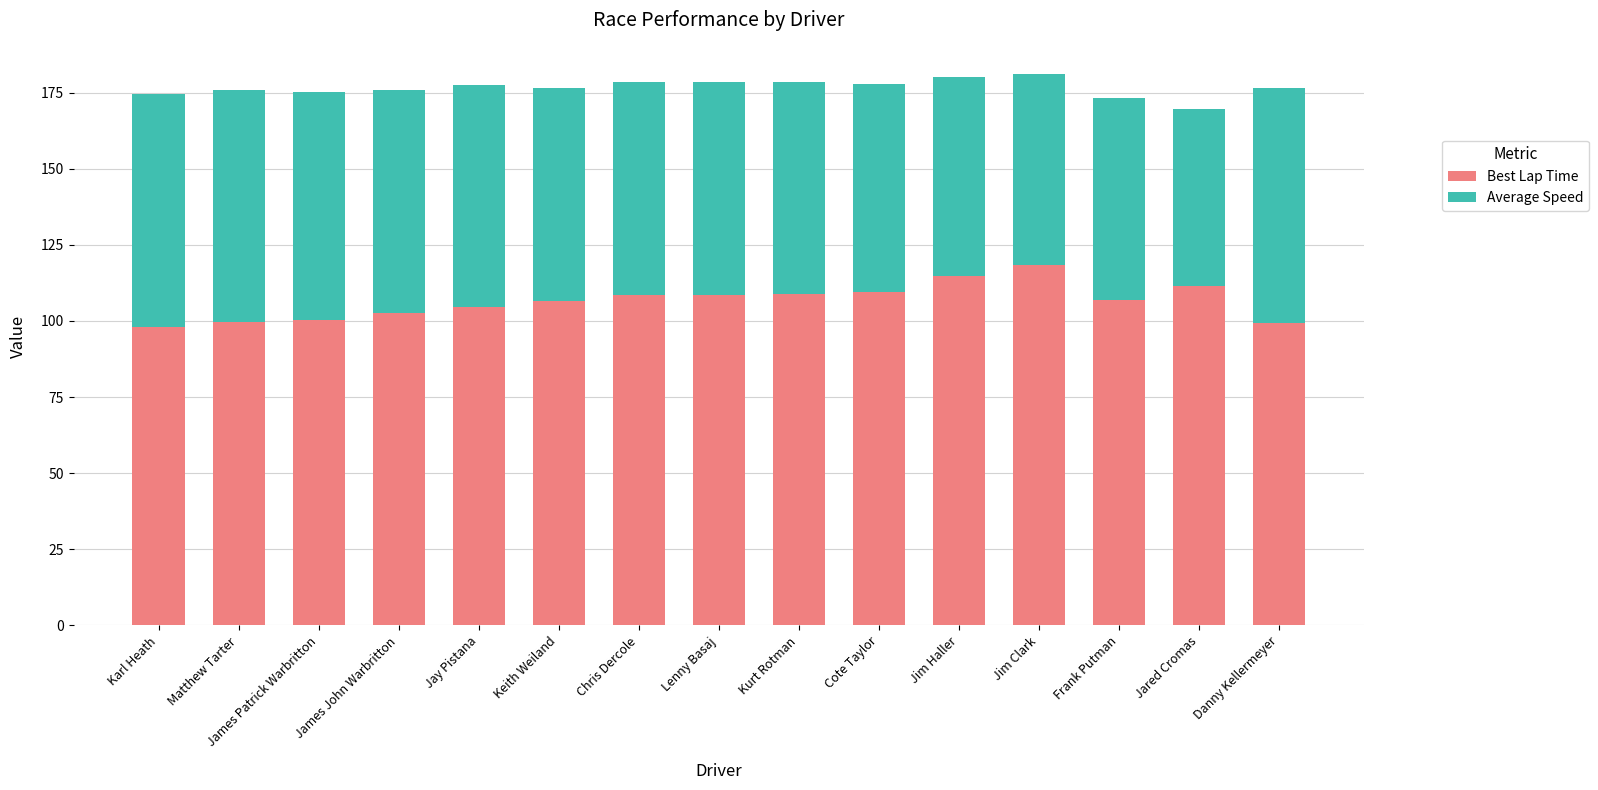

What is the maximum value for Best Lap Time?

118.3